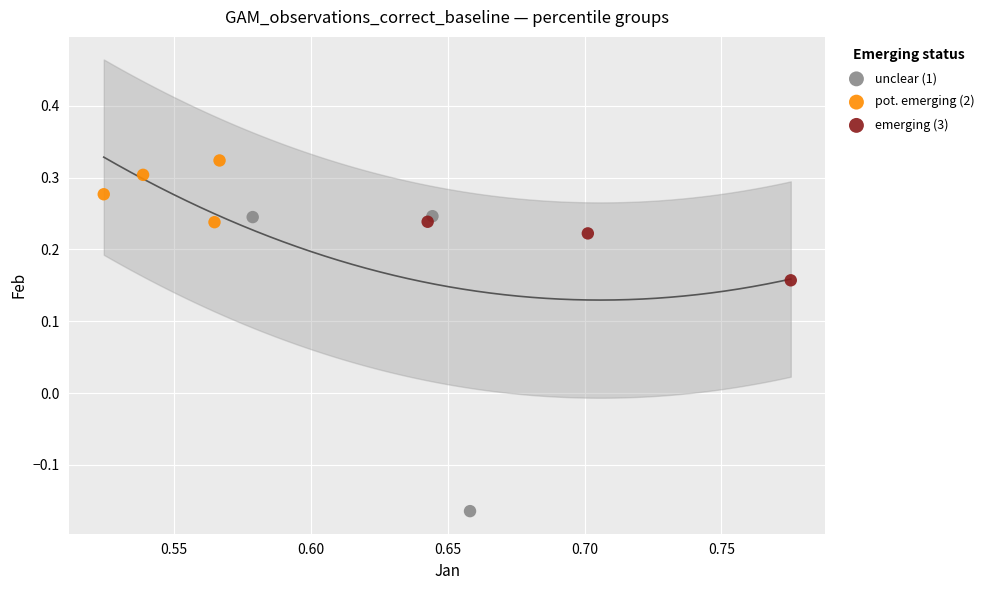

Which series has the largest Y range (max minus min)?

unclear (1)